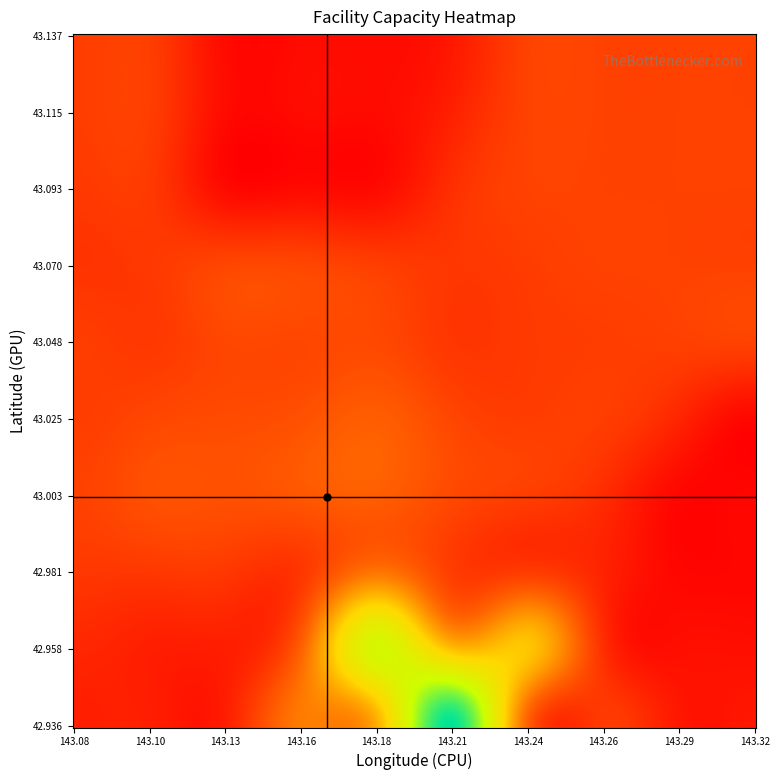

Count the number of data series in this chart.

20